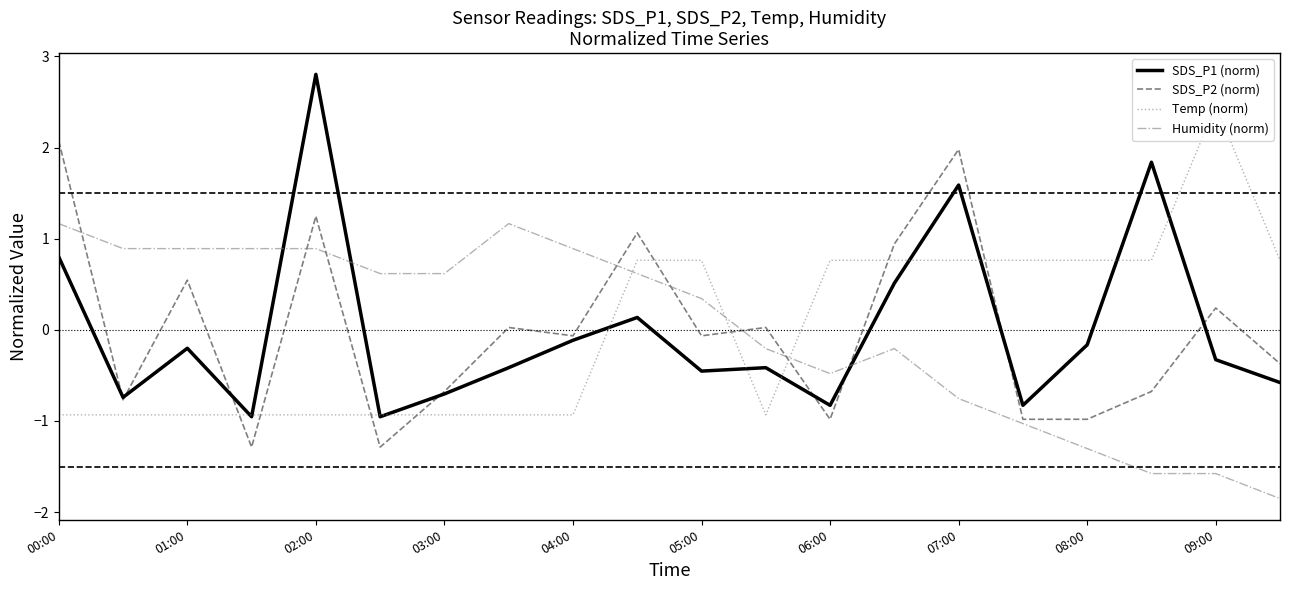

What is the difference between the maximum and minimum values in the SDS_P1 (norm) series?

3.8